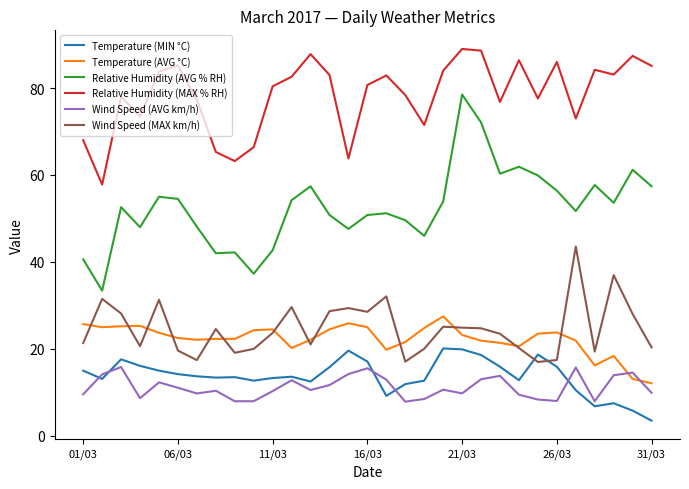

True or false: Wind Speed (AVG km/h) and Relative Humidity (AVG % RH) cross at least once.

False